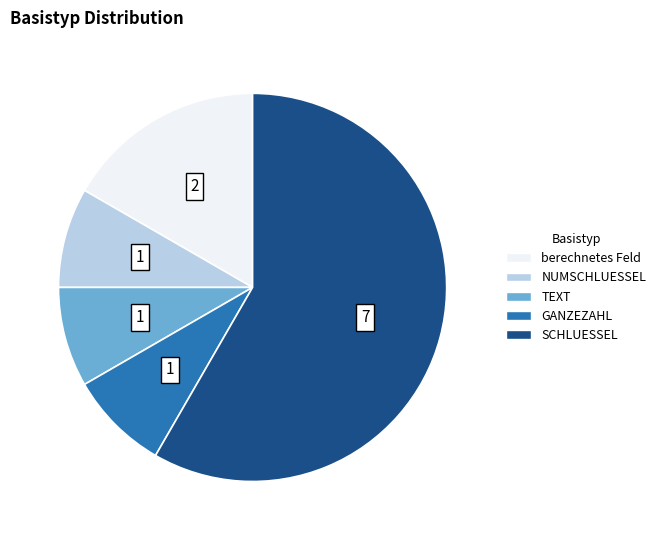

Which category has the biggest portion of the pie?

SCHLUESSEL